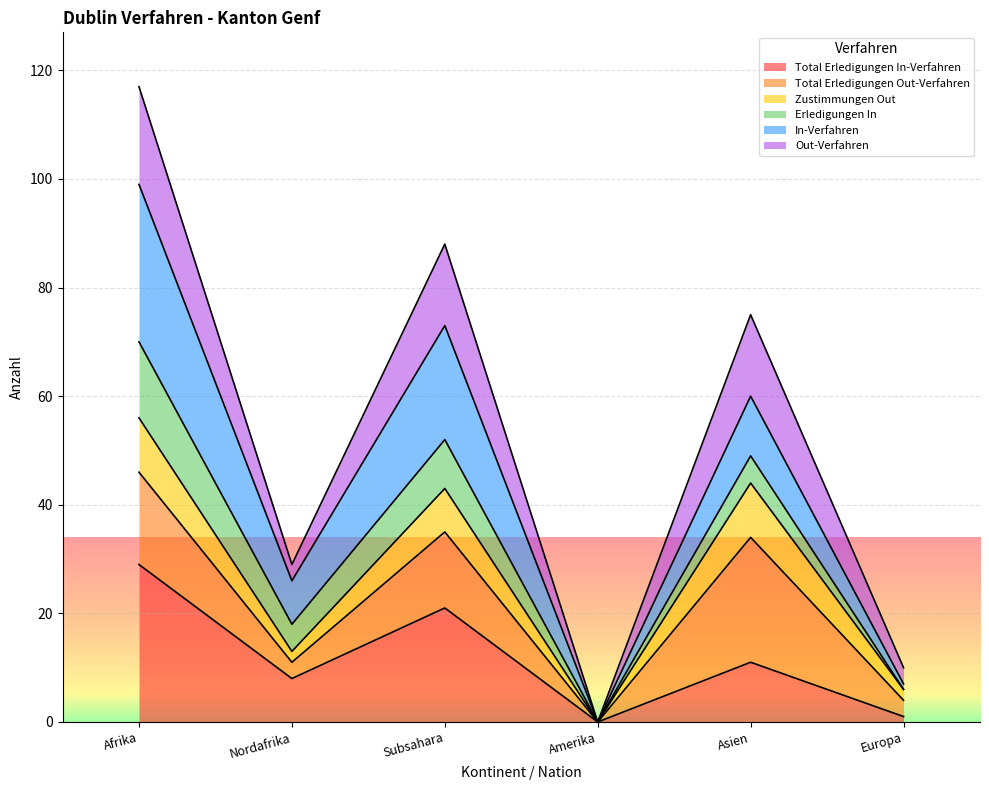

Which has a higher value, Europa or Afrika?

Afrika